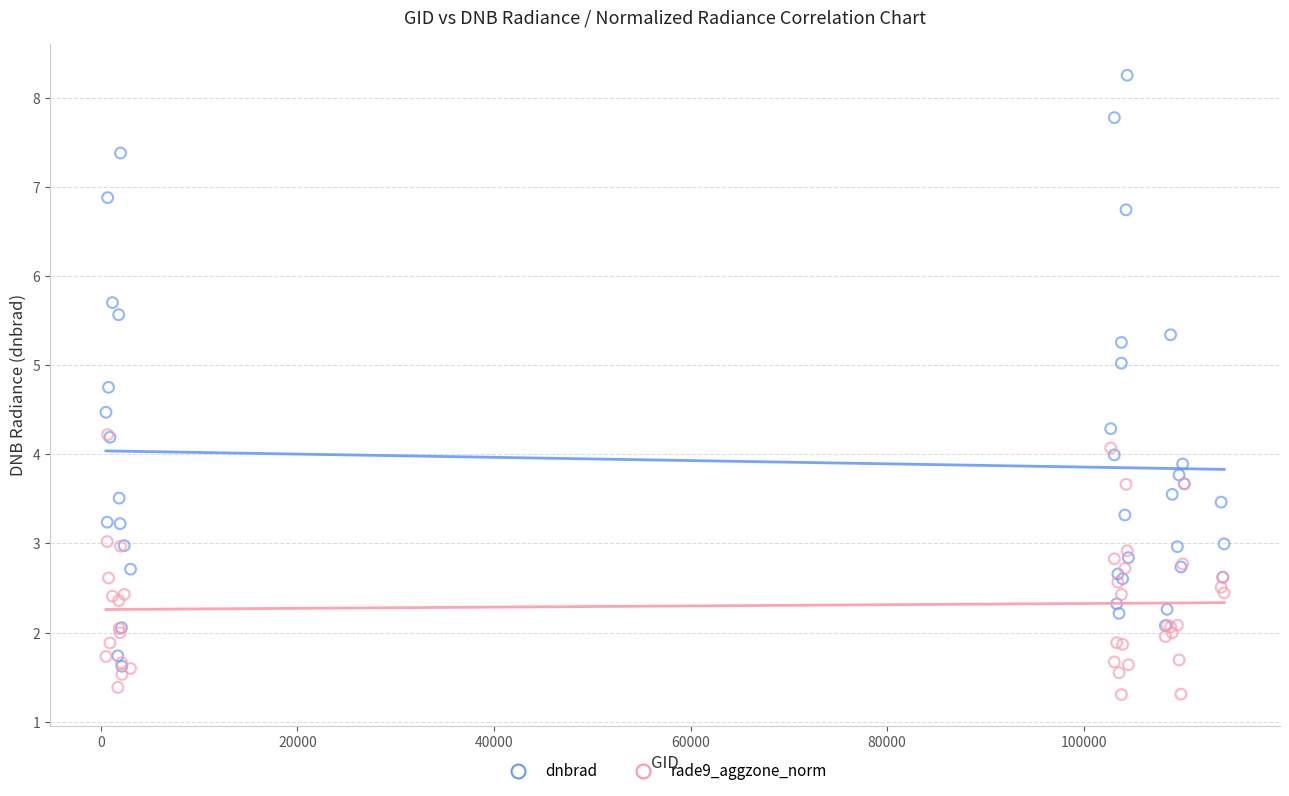

What are all the series names shown in the legend?

dnbrad, rade9_aggzone_norm